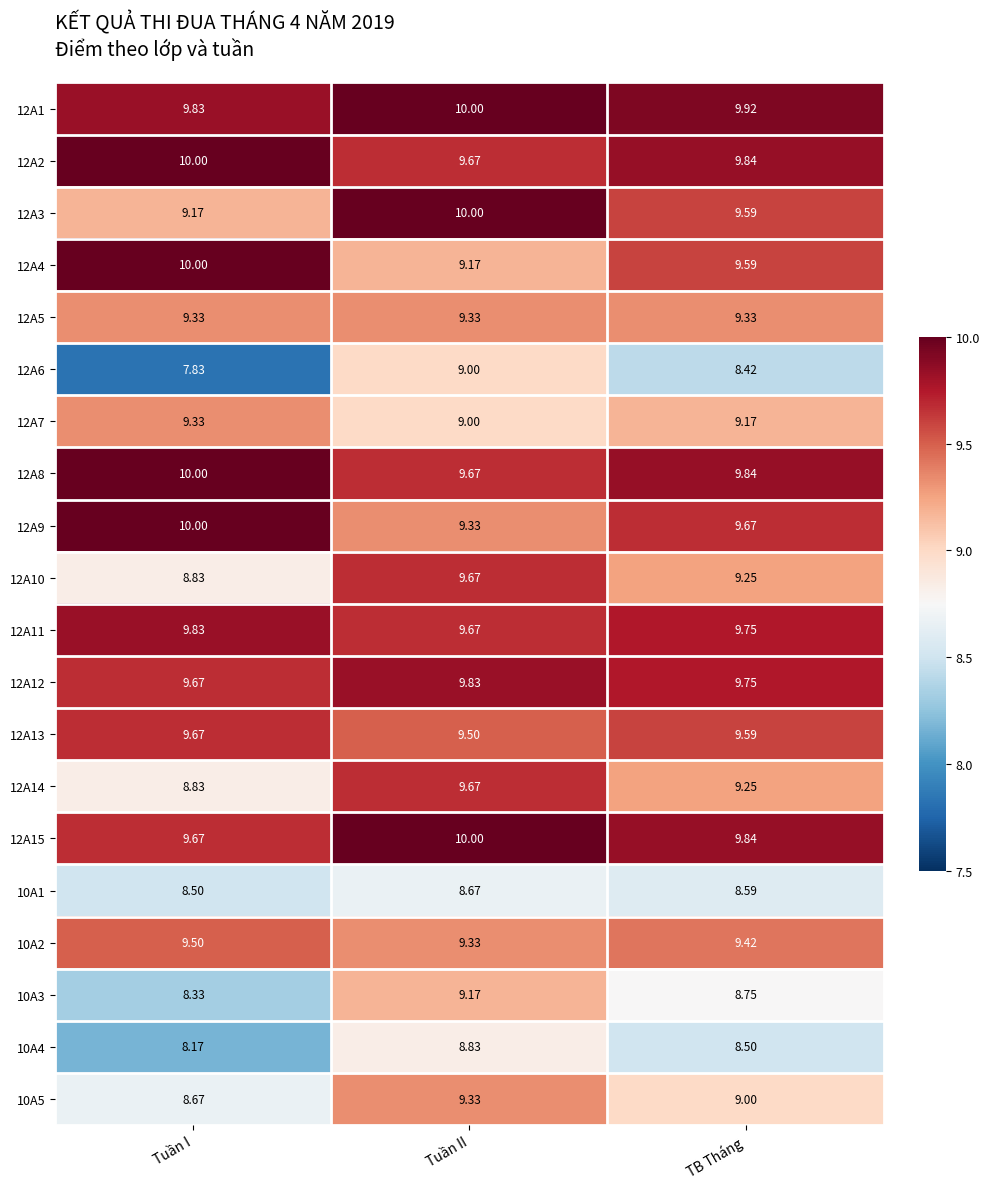

Is the value of 12A3 at Tuần II greater than the value of 10A4 at Tuần II?

Yes